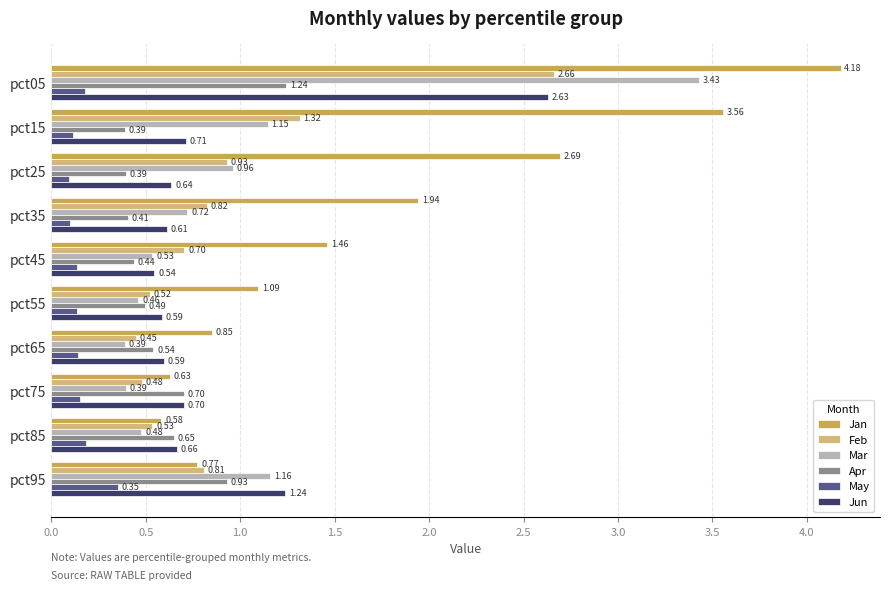

Which series has the largest range (max minus min)?

Jan